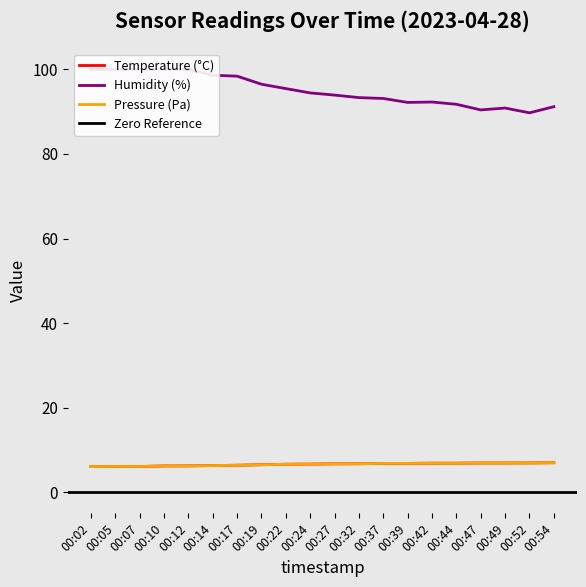

At how many categories does at least one series exceed 93?

13